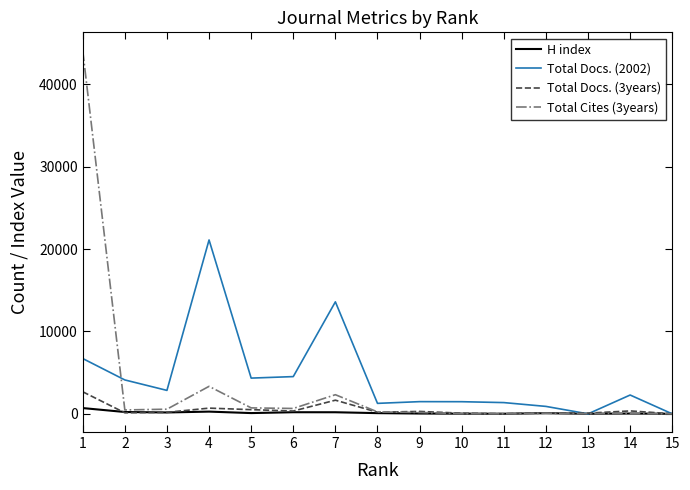

What is the approximate value of H index at 12, to the nearest 100?

100